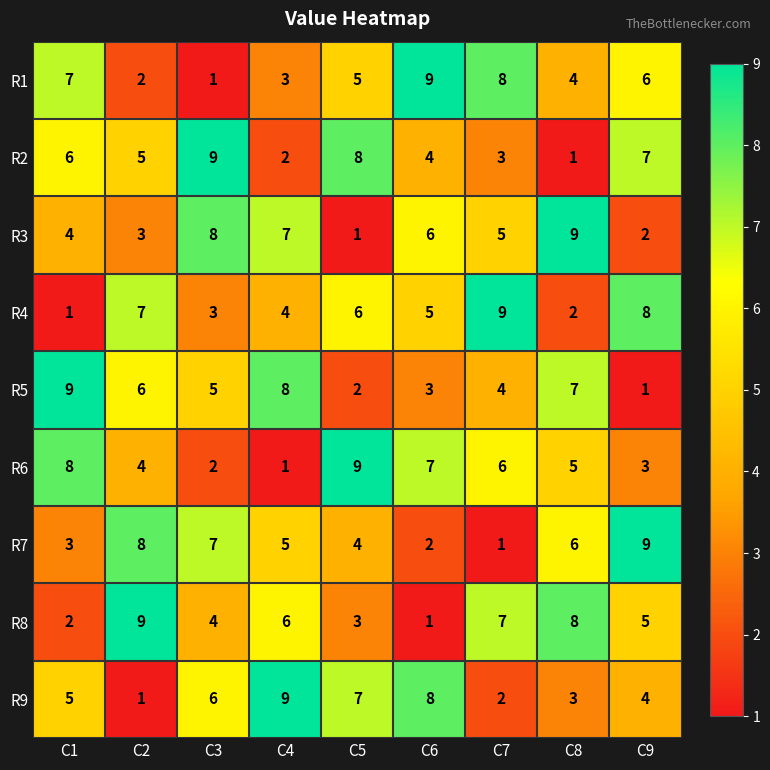

What is the maximum value for R2?

9